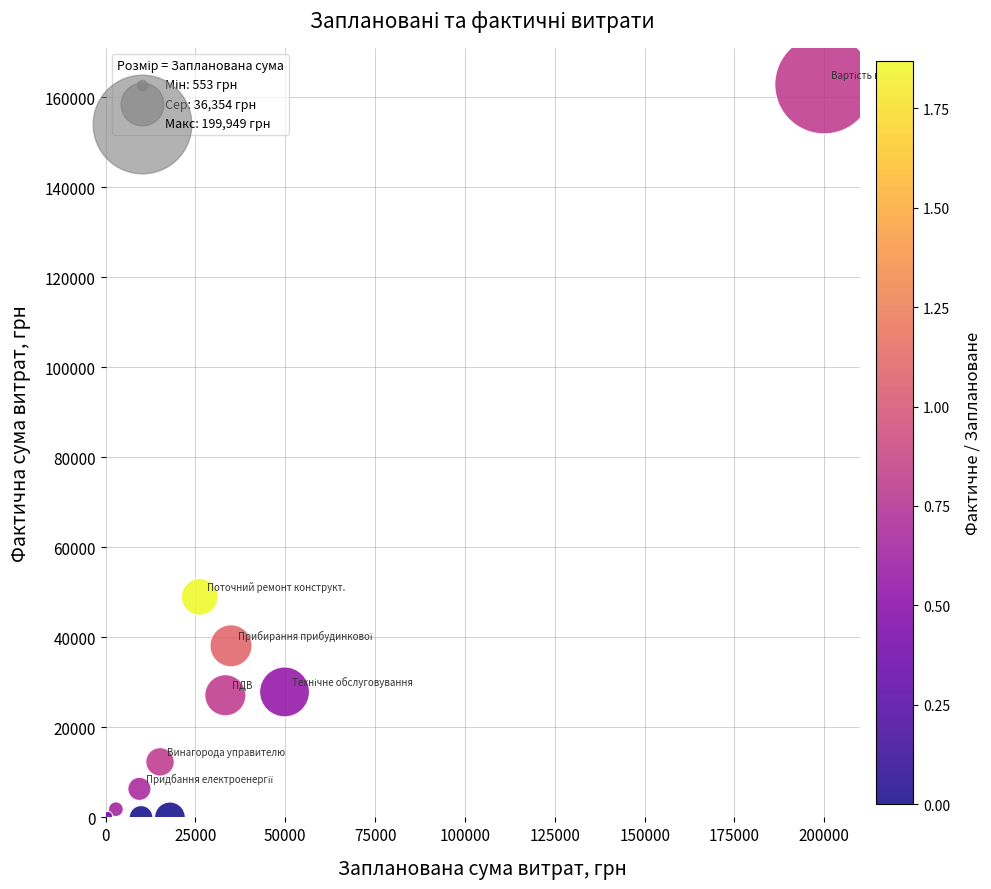

What is the average X value?

36354.4